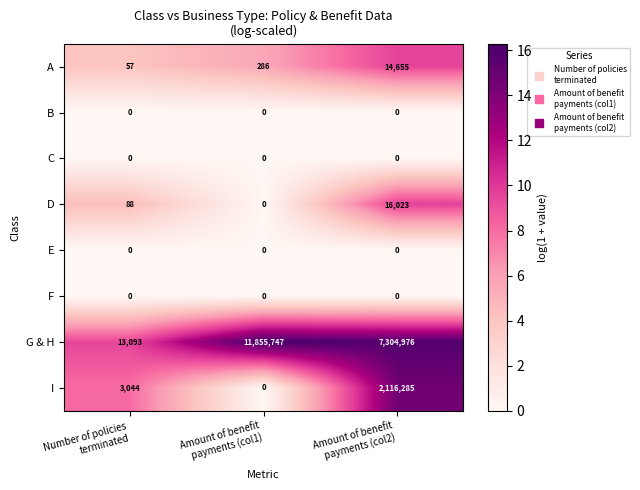

What is the average value of the D series?

5370